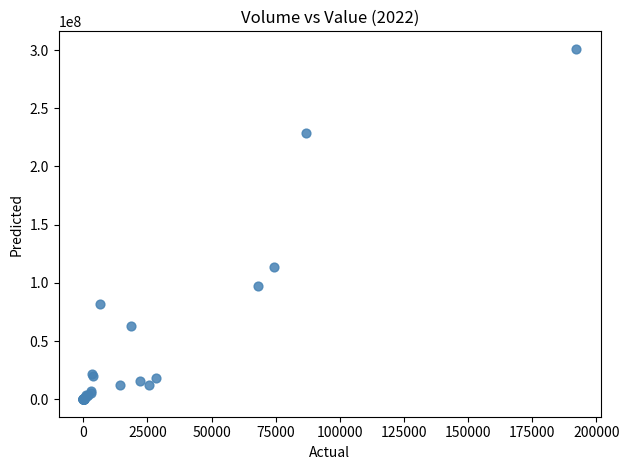

What Y value in the scatter plot is closest to 150555837?

114036328.4